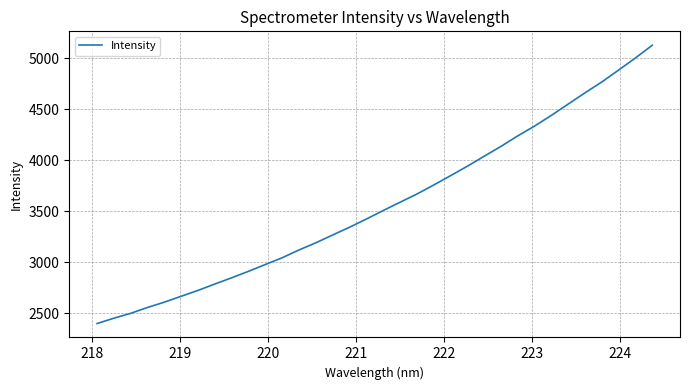

What is the difference between the maximum and minimum values?

2728.4